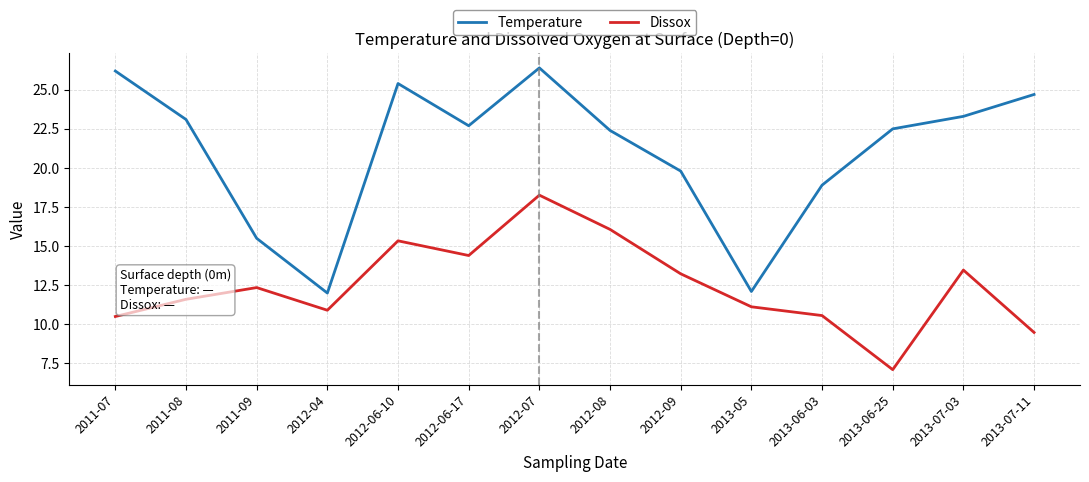

What is the total value across all series at 2012-04?

22.9